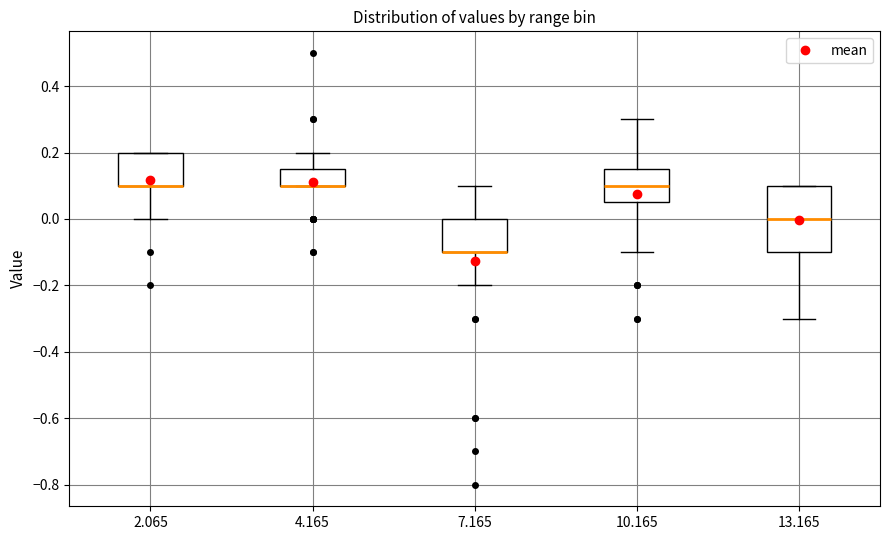

Where is the upper edge of the box at x = 2.065 on the y-axis? The values are not printed on the chart, so give them approximately, as read against the axis.

0.20